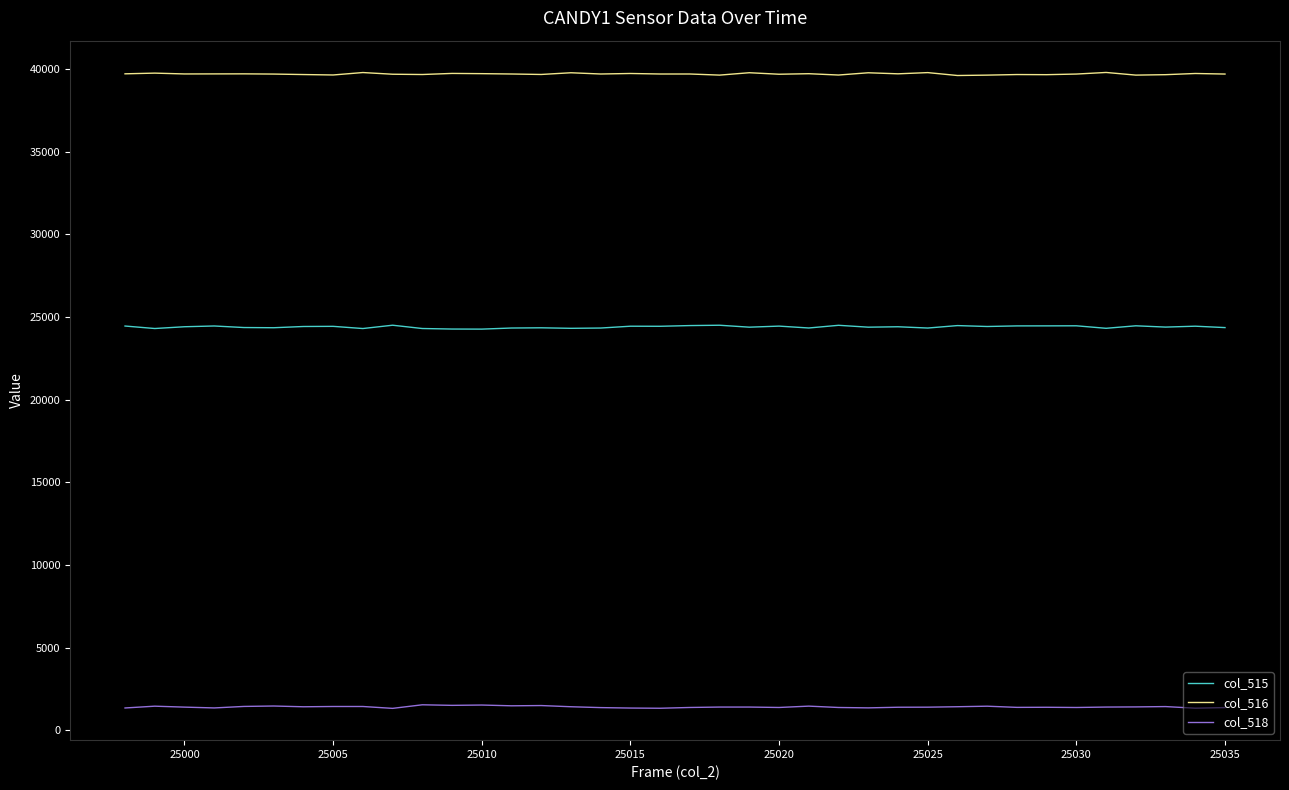

Does the chart have visible grid lines?

No